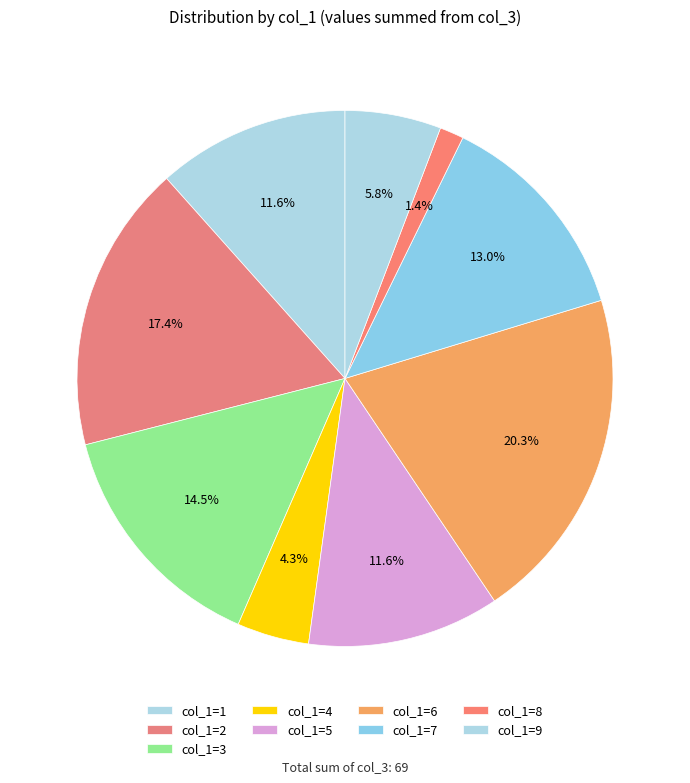

How many segments does this pie chart have?

9